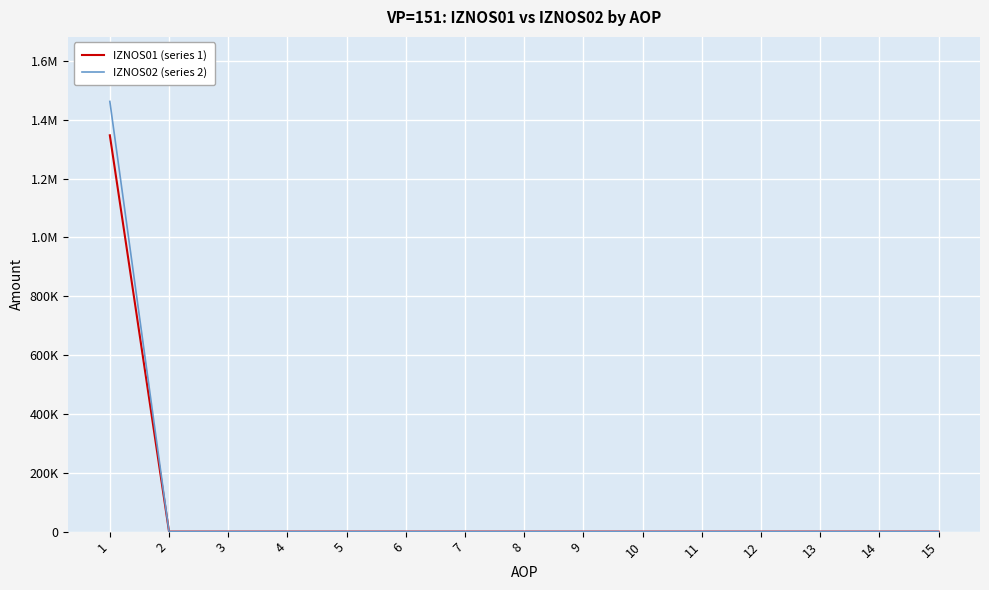

What are all the series names shown in the legend?

IZNOS01 (series 1), IZNOS02 (series 2)